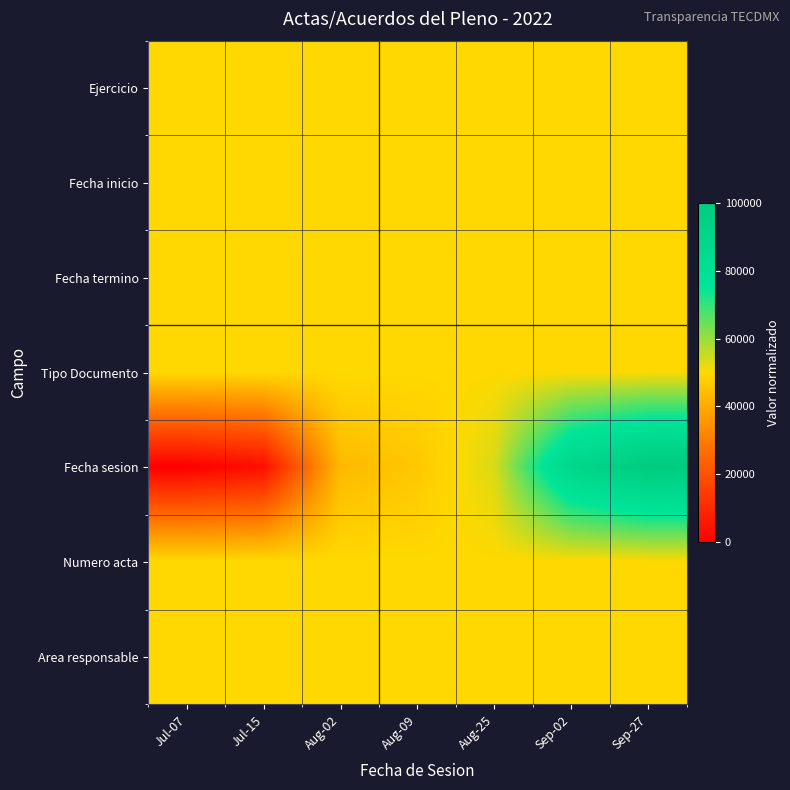

What is the spread (max minus min) of values at Aug-25?

3636.4